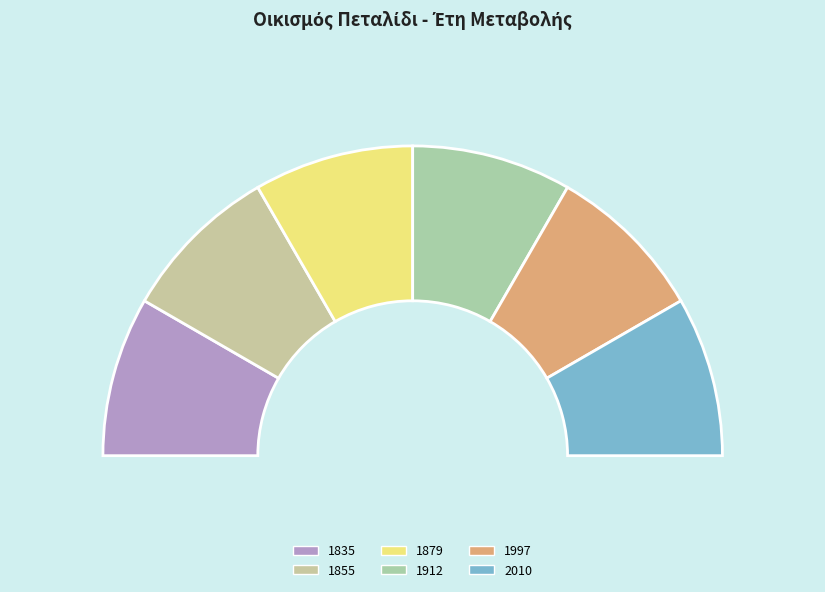

To the nearest percent, what percentage of the pie is 2010?

17%